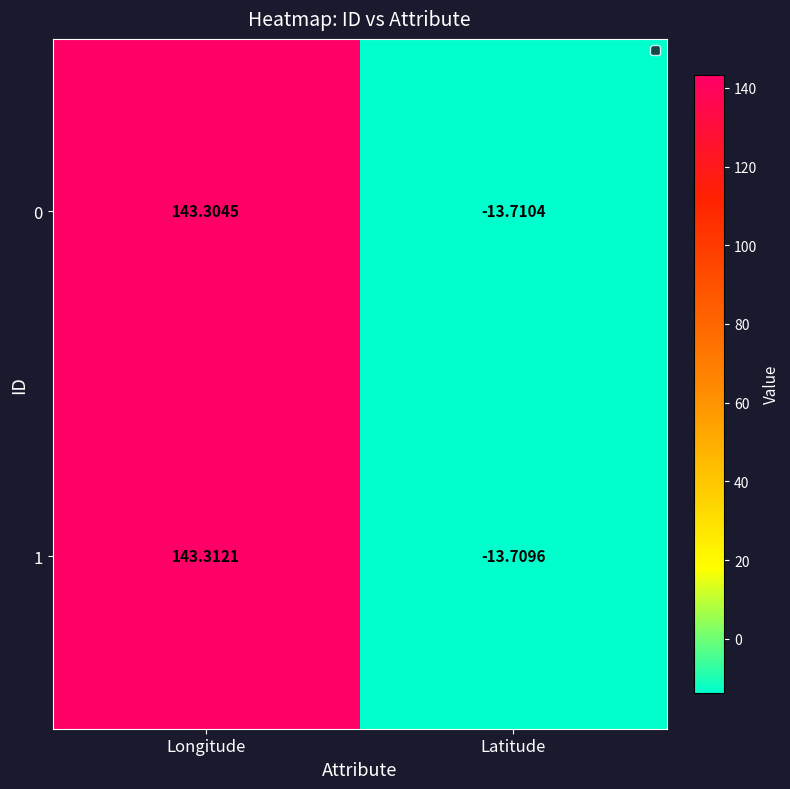

Which label corresponds to the largest value in the chart?

Longitude